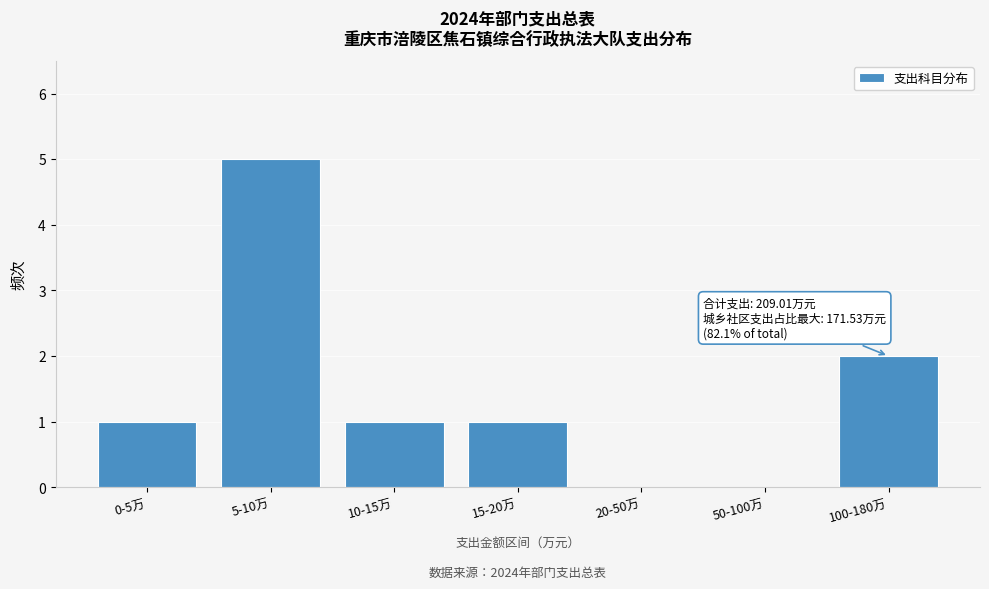

Reading left to right, extract all data points from this chart.

0-5万=1	5-10万=5	10-15万=1	15-20万=1	20-50万=0	50-100万=0	100-180万=2